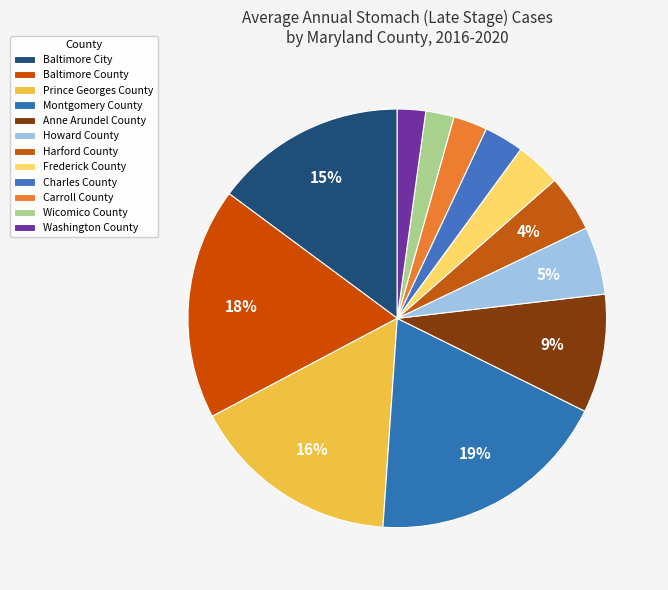

Is Harford County the majority of the pie?

No